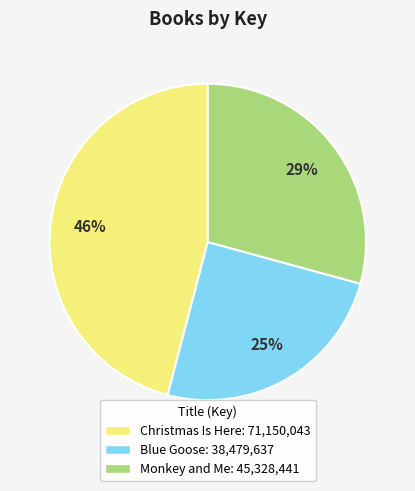

What percentage is the Blue Goose slice, to the nearest percent?

25%